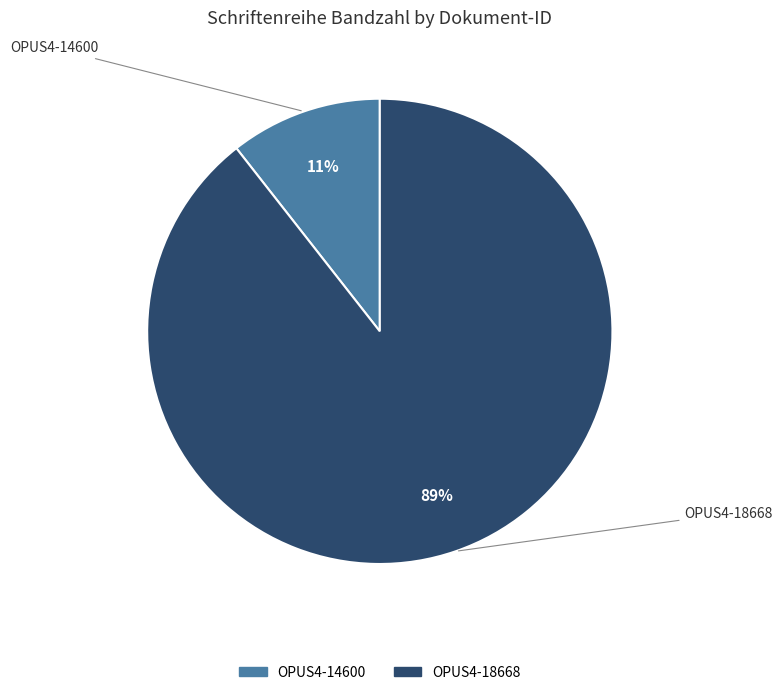

Is the sum of OPUS4-18668 and OPUS4-14600 greater than half?

Yes